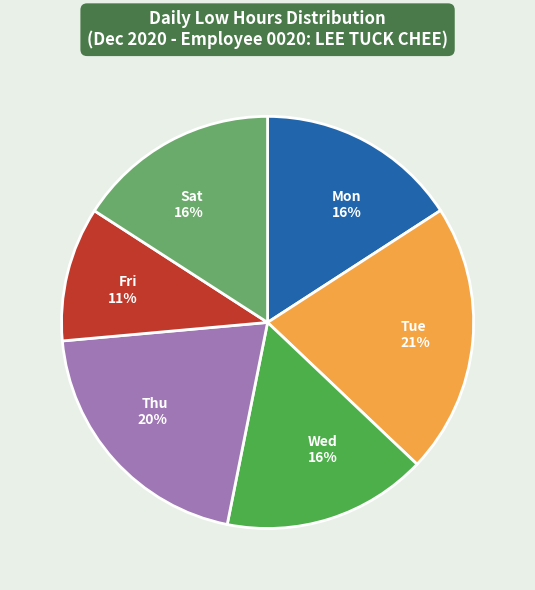

How many slices are in this pie chart?

6